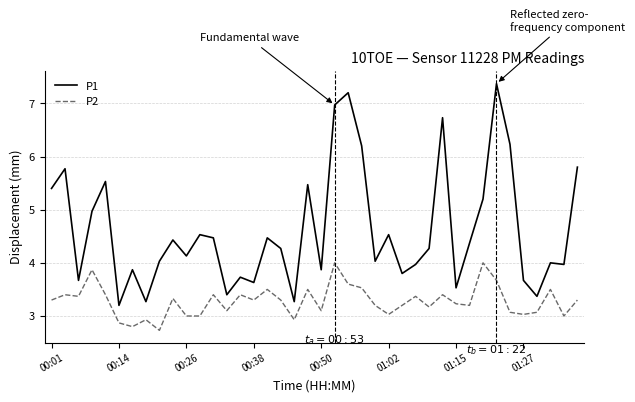

True or false: P2 and P1 cross at least once.

False